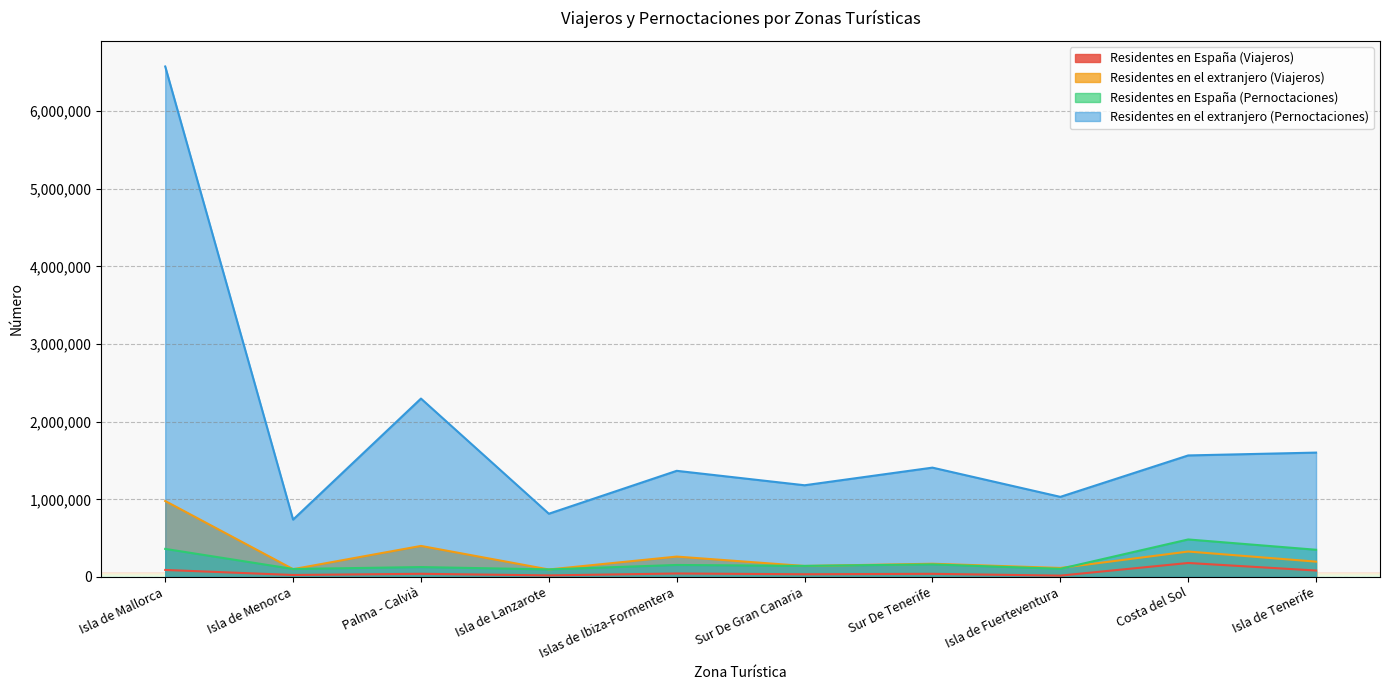

Between Isla de Lanzarote and Isla de Tenerife, which series saw the biggest shift?

Residentes en el extranjero (Pernoctaciones)